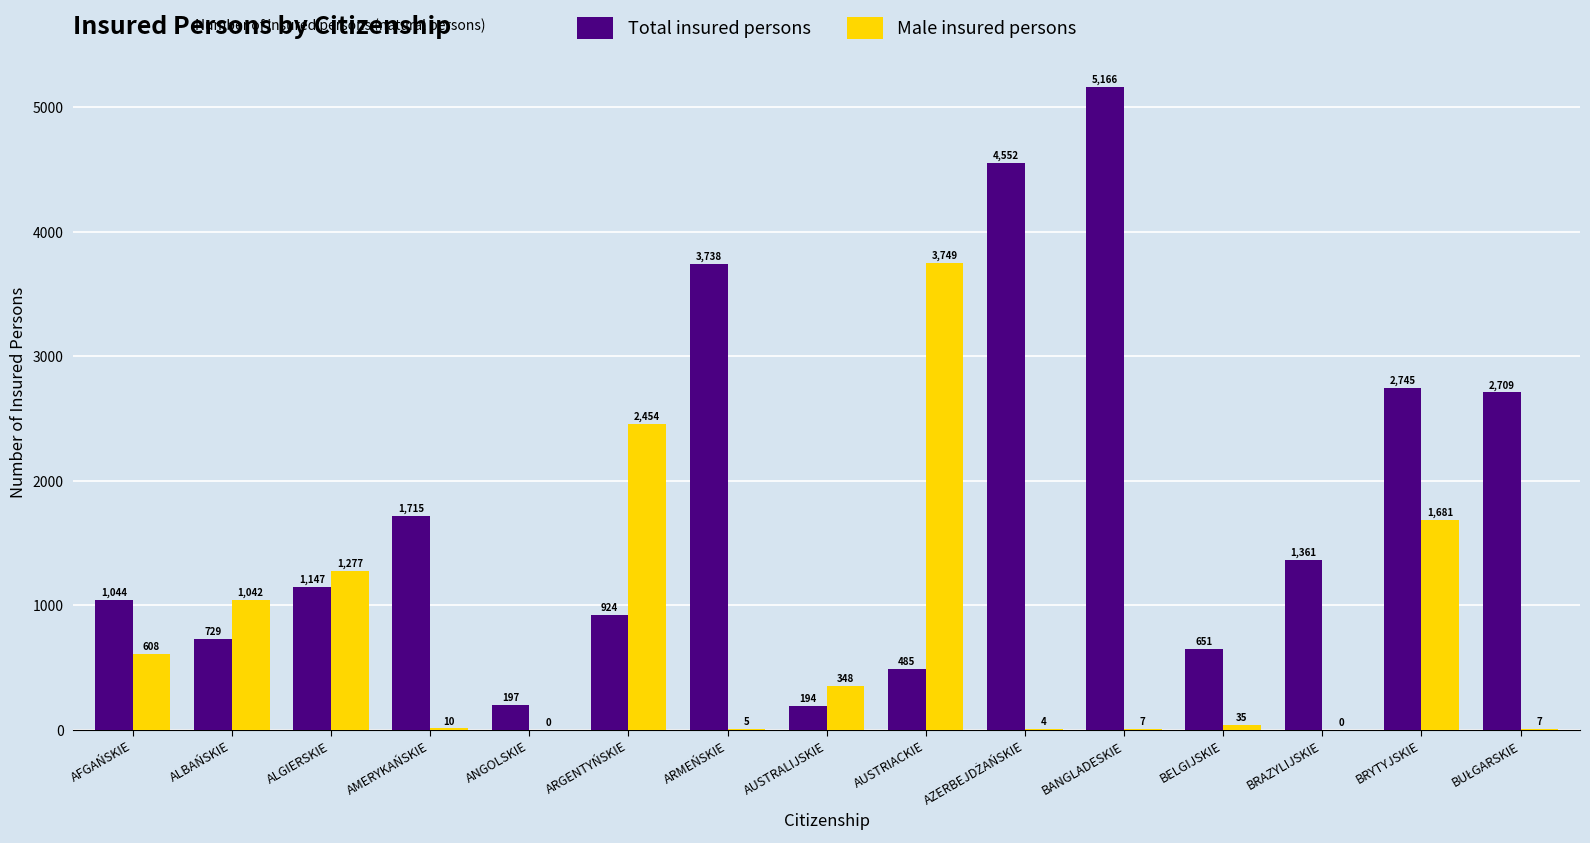

At which category is the sum across all series the highest?

BANGLADESKIE